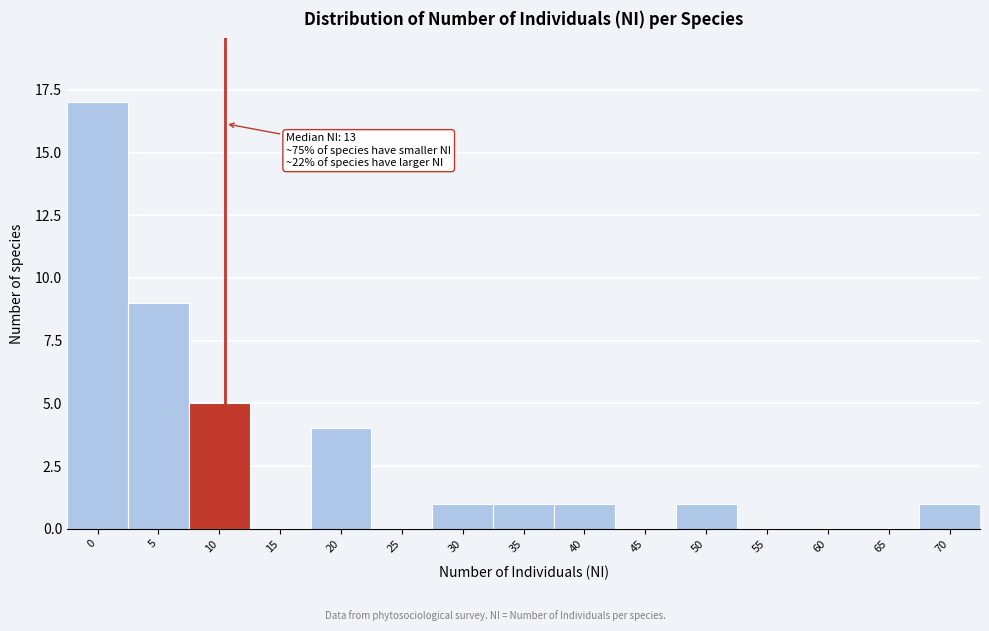

Reading right to left, extract all data points from this chart.

70=1	65=0	60=0	55=0	50=1	45=0	40=1	35=1	30=1	25=0	20=4	15=0	10=5	5=9	0=17